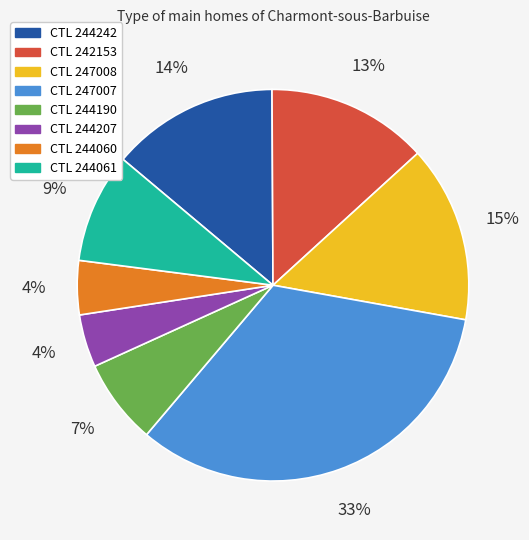

To the nearest percent, what is the difference between the largest and smallest slice percentages?

29%